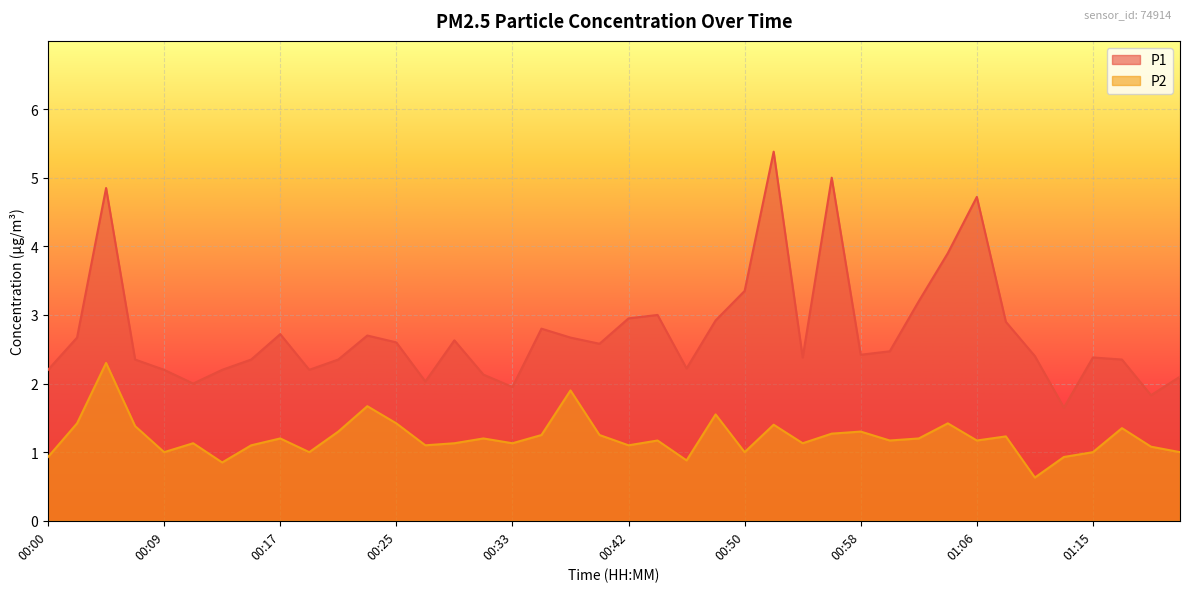

True or false: P1 and P2 intersect in this chart.

False